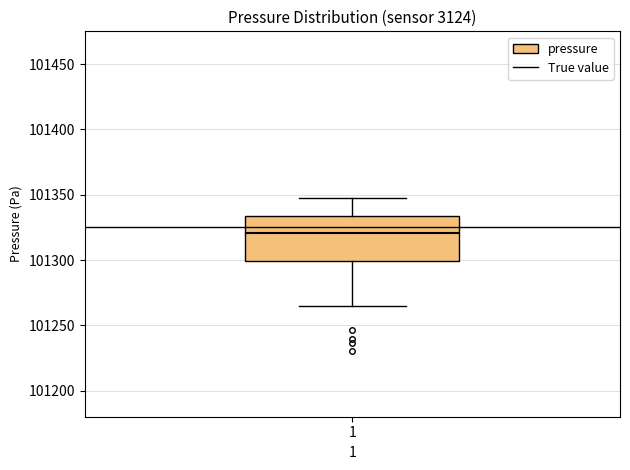

Transcribe this box plot: give where the median line is, the range the box spans, and where the two whiskers end, as read against the y-axis. The values are not printed on the chart, so give them approximately, as read against the axis.

median 101320, box 101300 to 101335, whiskers 101265 to 101350